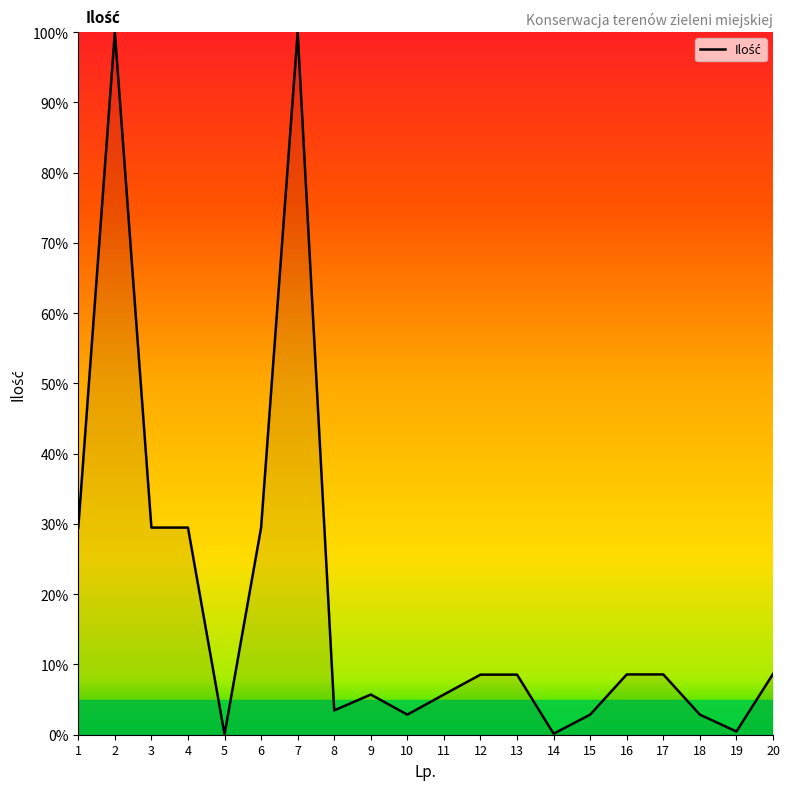

What is the greatest value displayed?

100.0